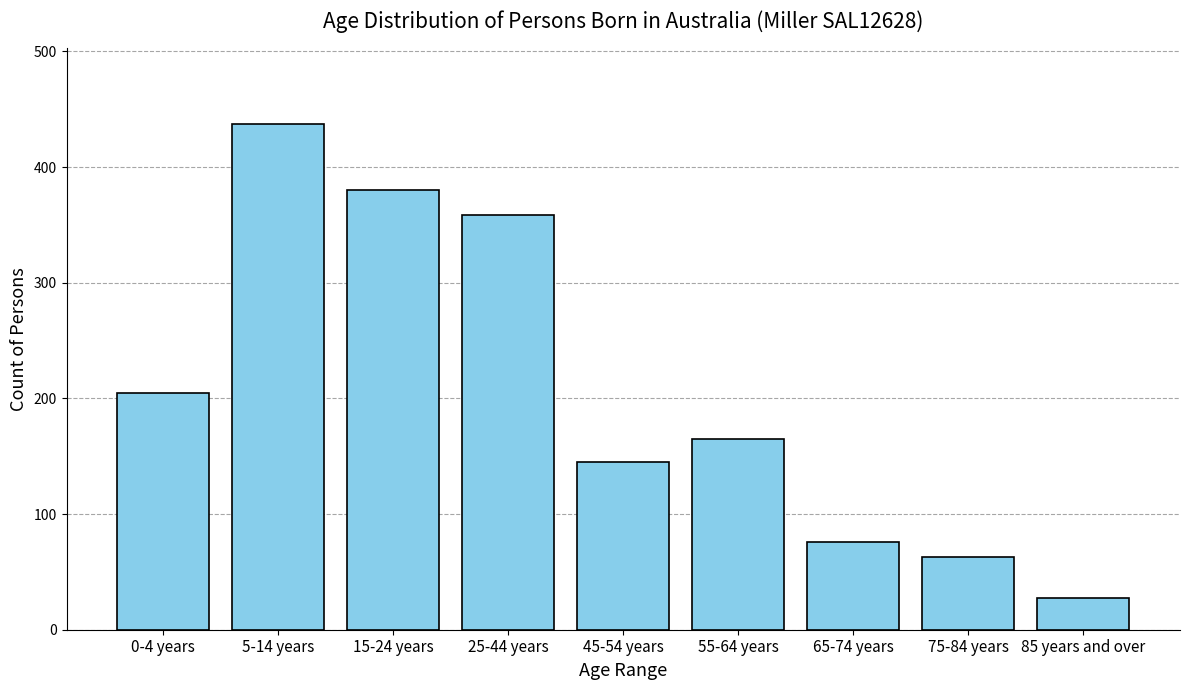

Reading left to right, what are all the values shown in this chart?

0-4 years=205	5-14 years=437	15-24 years=380	25-44 years=359	45-54 years=145	55-64 years=165	65-74 years=76	75-84 years=63	85 years and over=27